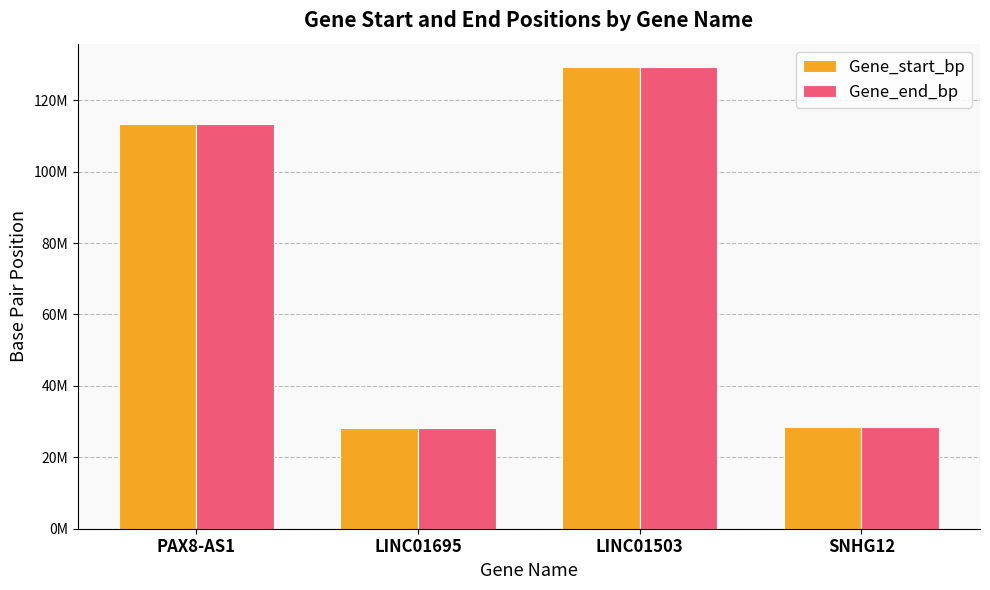

Reading left to right, what are all the values shown in this chart?

Gene_start_bp: PAX8-AS1=113211421	LINC01695=28116094	LINC01503=129332300	SNHG12=28578538
Gene_end_bp: PAX8-AS1=113276581	LINC01695=28228667	LINC01503=129359549	SNHG12=28583132